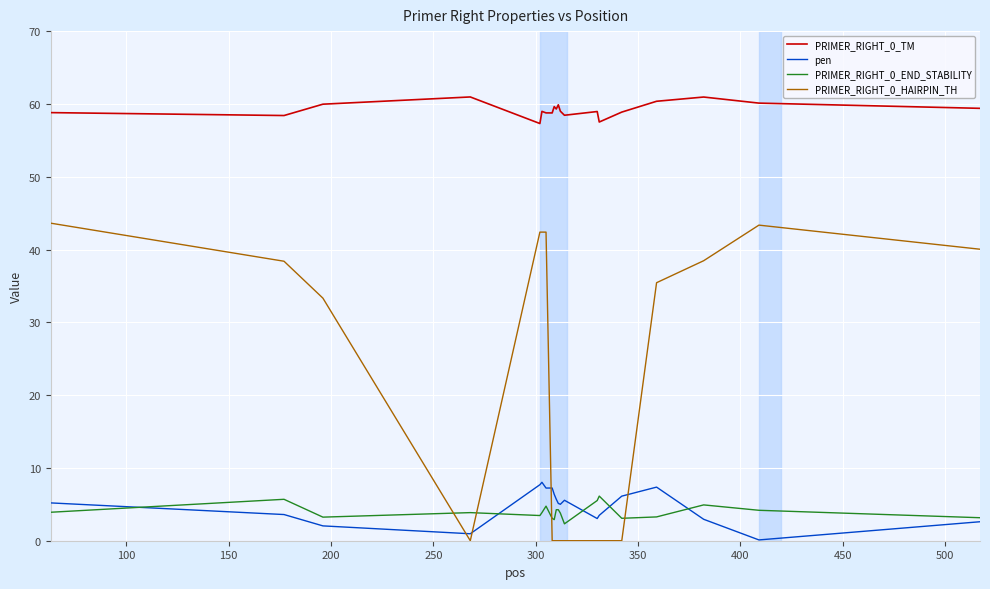

True or false: PRIMER_RIGHT_0_TM and PRIMER_RIGHT_0_HAIRPIN_TH cross at least once.

False